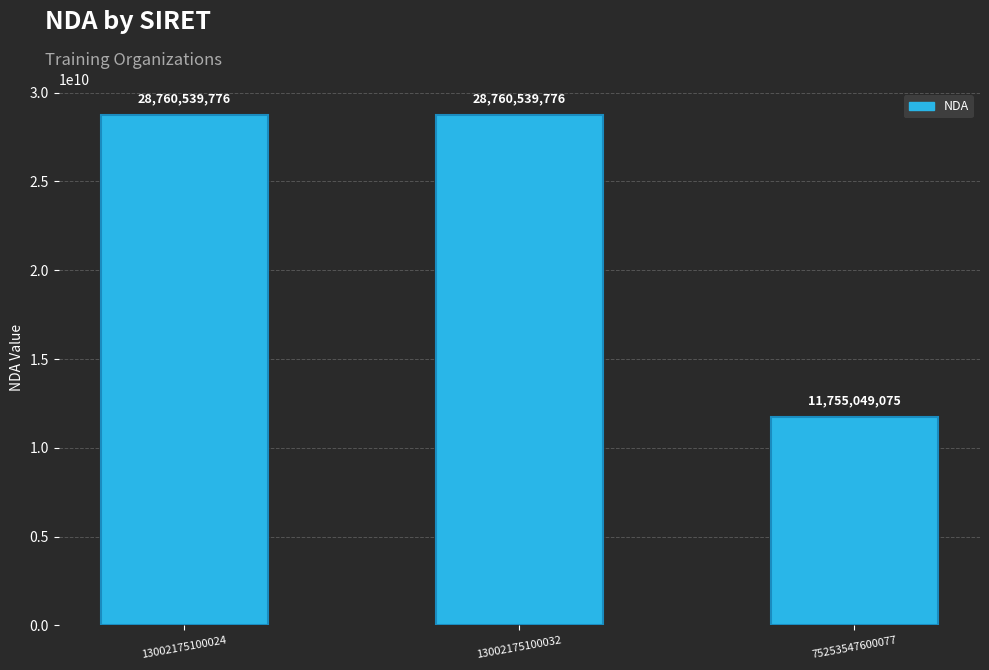

What is the difference between the maximum and minimum values?

17005490701